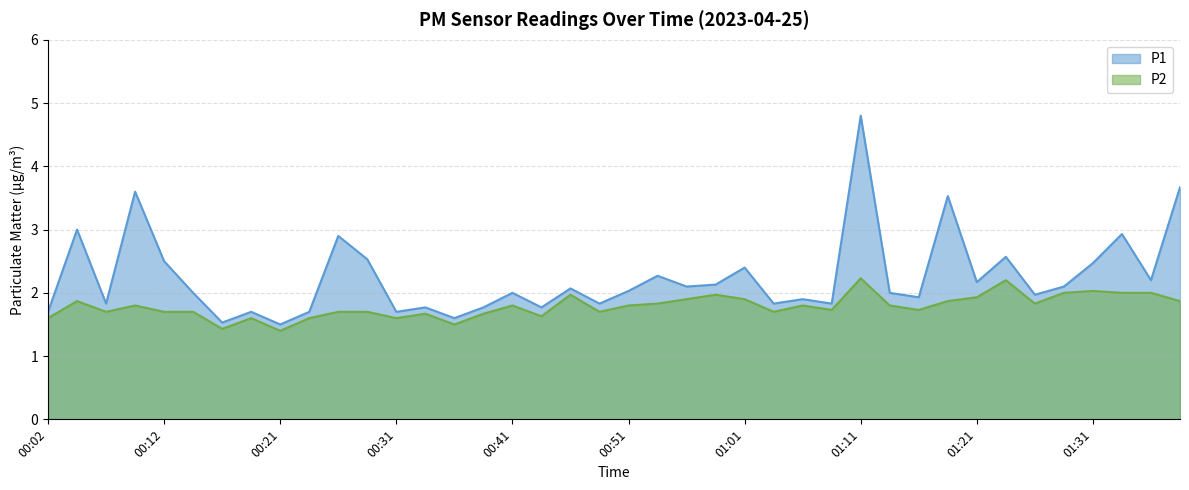

Between 00:48 and 01:01, which series saw the biggest shift?

P1